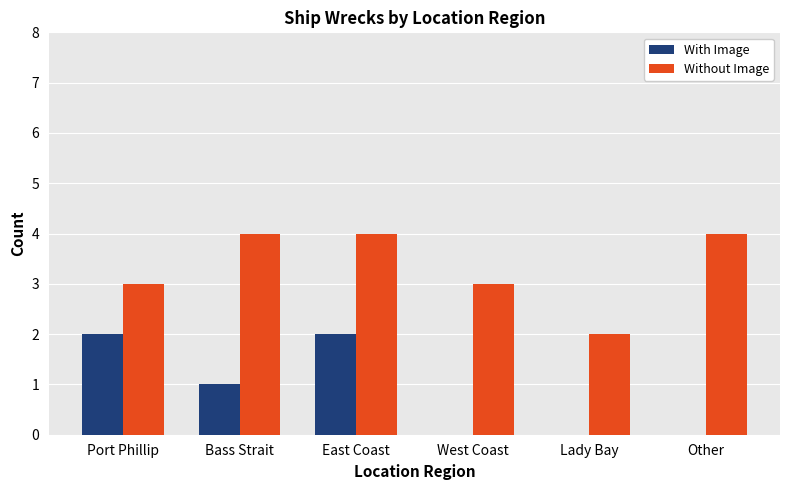

The value of Without Image at East Coast is 7. True or false?

False